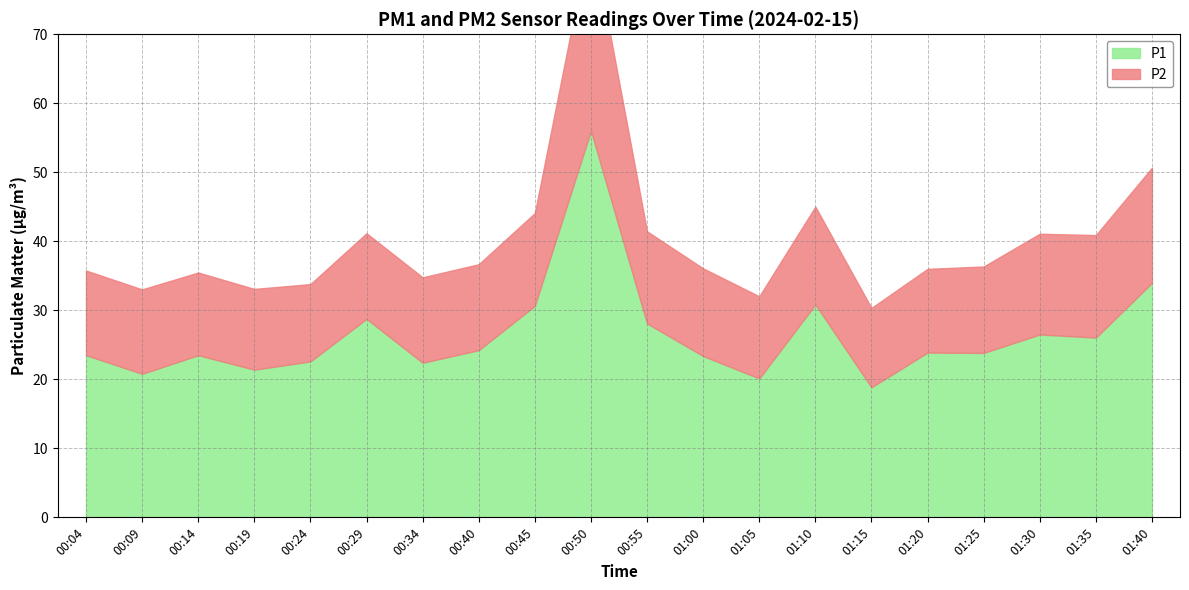

The P2 series shows 5.9 at 00:24. True or false?

False